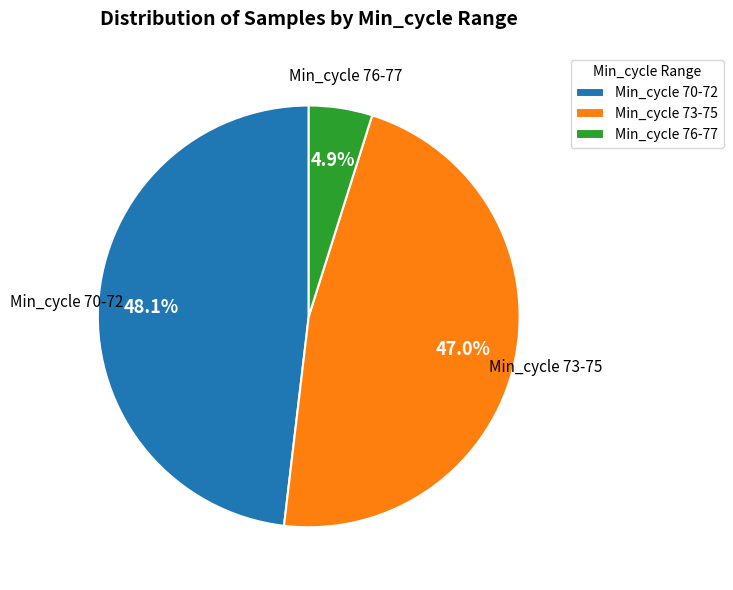

Does any single category account for the majority?

No